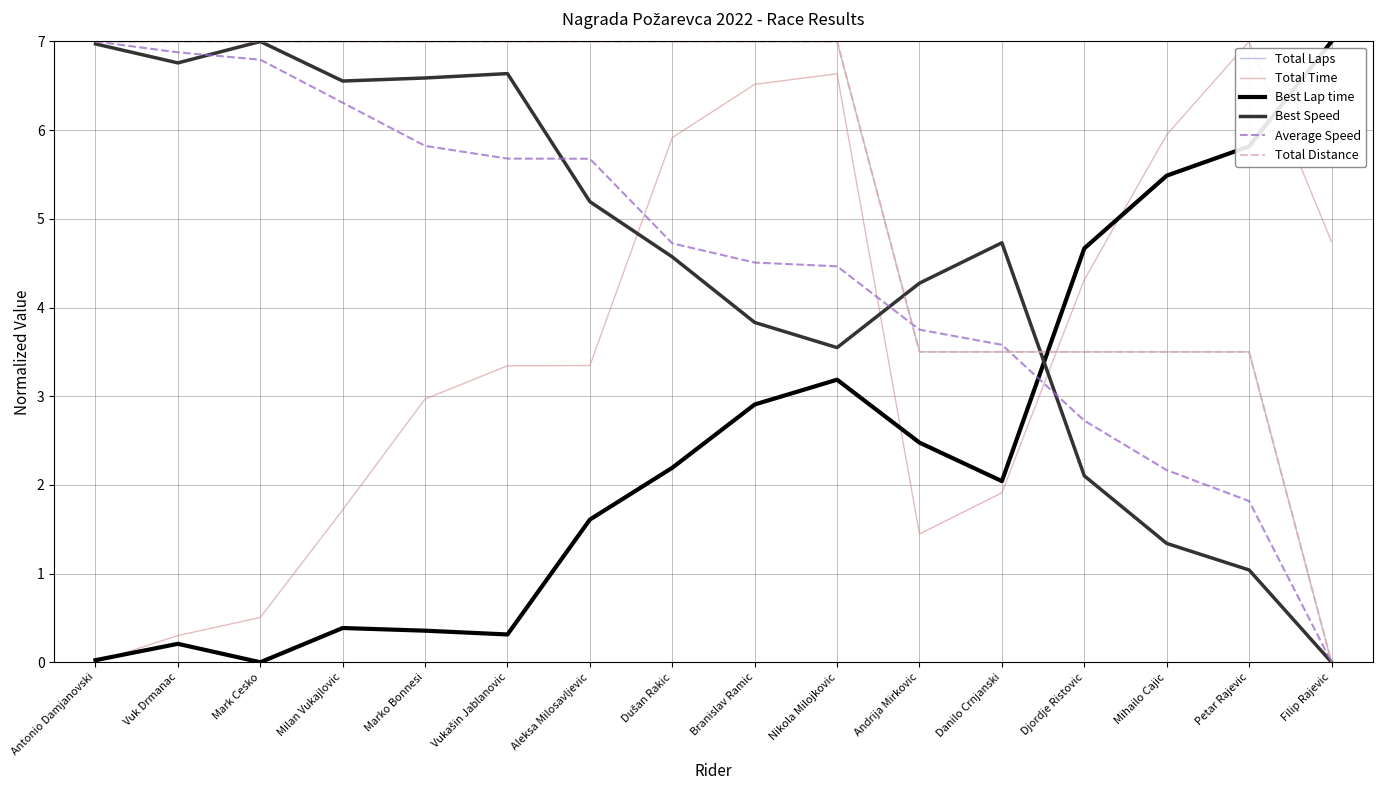

Does the chart display data point markers on the line(s)?

No